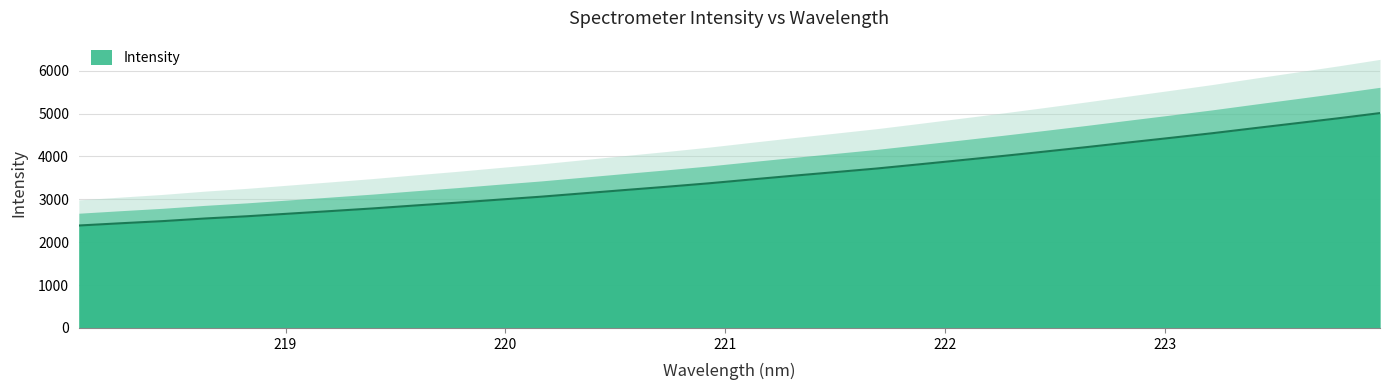

Approximately how many times larger is the value at 222.0721 compared to 218.0596?

1.6